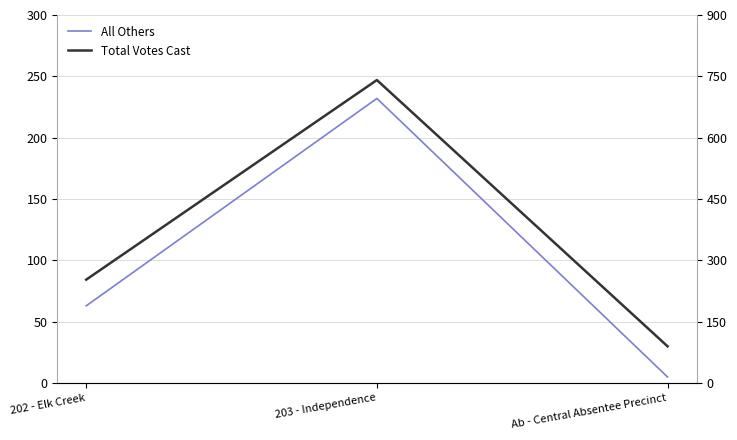

Reading left to right, extract all data points from this chart.

All Others: 202 - Elk Creek=63	203 - Independence=232	Ab - Central Absentee Precinct=5
Total Votes Cast: 202 - Elk Creek=253	203 - Independence=741	Ab - Central Absentee Precinct=90